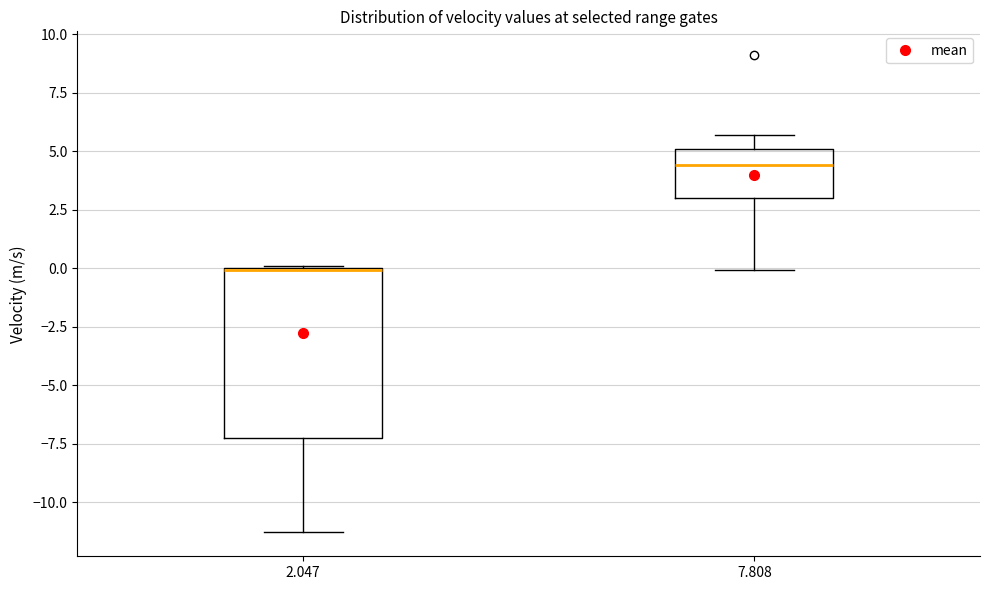

Which box is the tallest, from its lower edge to its upper edge?

2.047